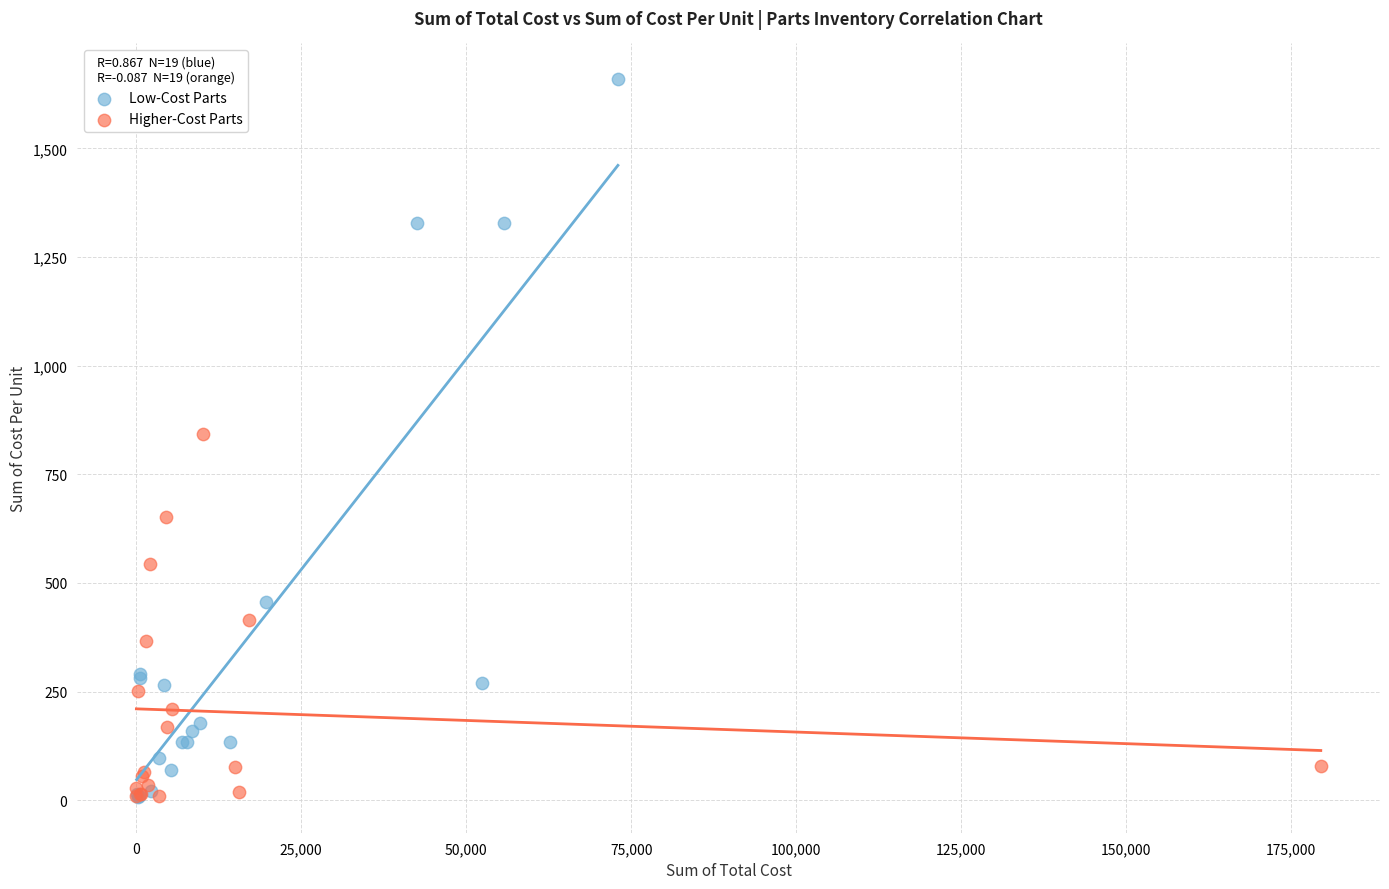

Which series contains the highest Y value?

Low-Cost Parts